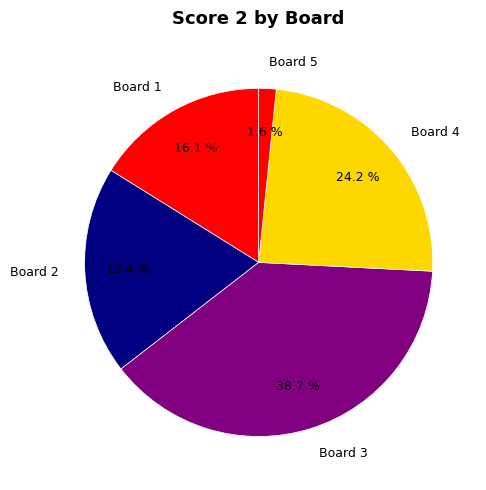

Is it true that Board 1 is 16% of the pie?

True